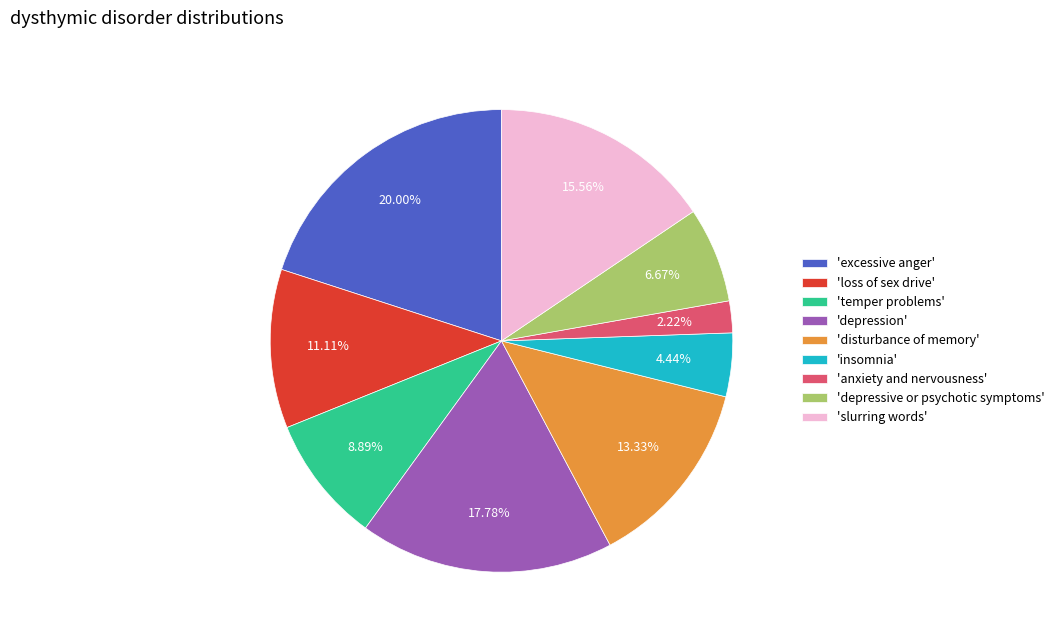

Does any single category account for the majority?

No